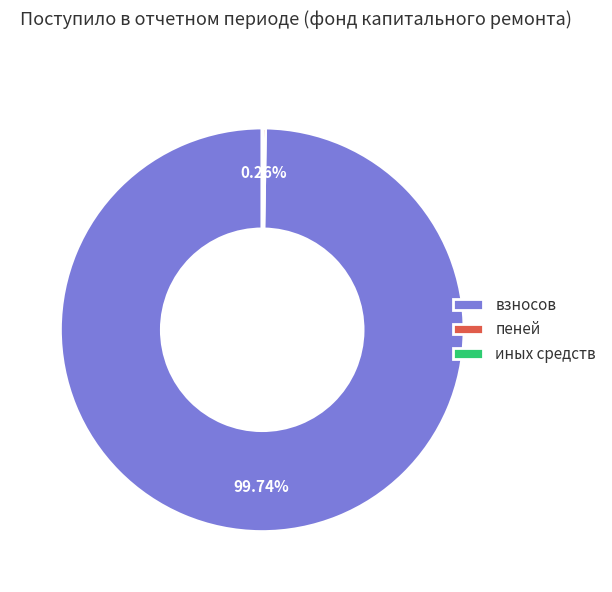

Which category has the biggest portion of the pie?

взносов